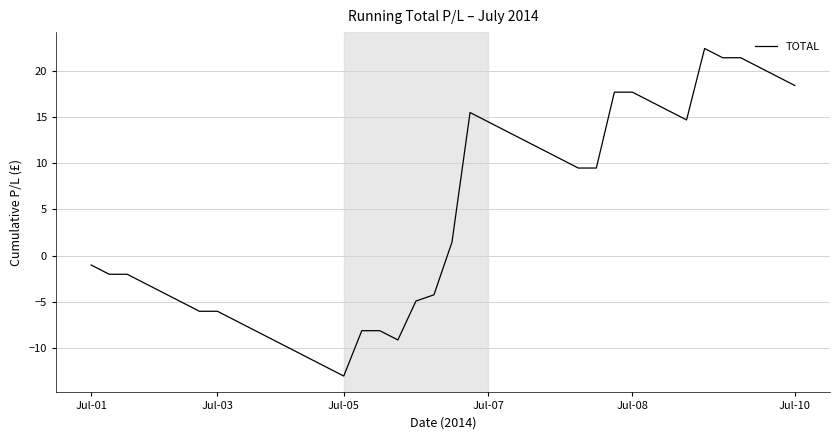

What is the greatest value displayed?

22.4